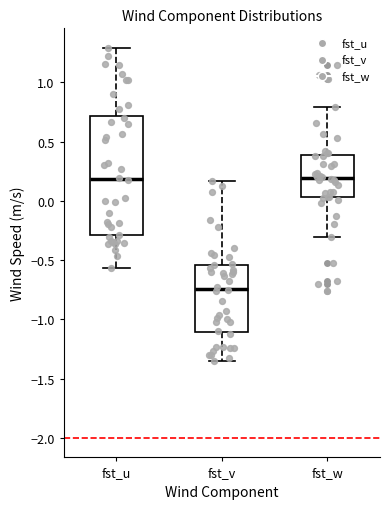

Reading left to right, read every box against the y-axis: the position of its median line, the range the box covers, and the ends of its whiskers. The values are not printed on the chart, so give them approximately, as read against the axis.

fst_u: median 0.20, box -0.30 to 0.70, whiskers -0.55 to 1.30
fst_v: median -0.75, box -1.10 to -0.55, whiskers -1.35 to 0.15
fst_w: median 0.20, box 0.05 to 0.40, whiskers -0.30 to 0.80